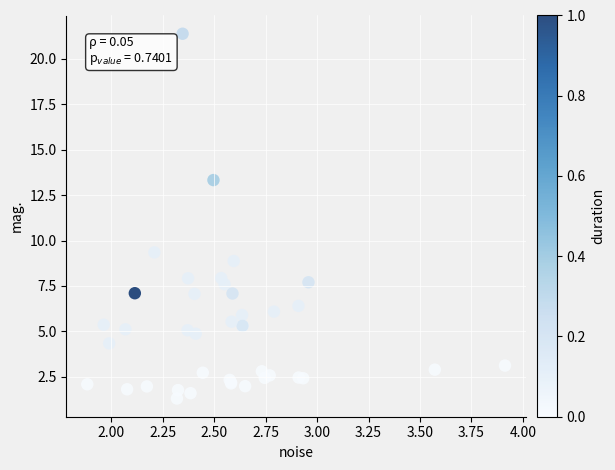

What Y value in the scatter plot is closest to 11?

9.3